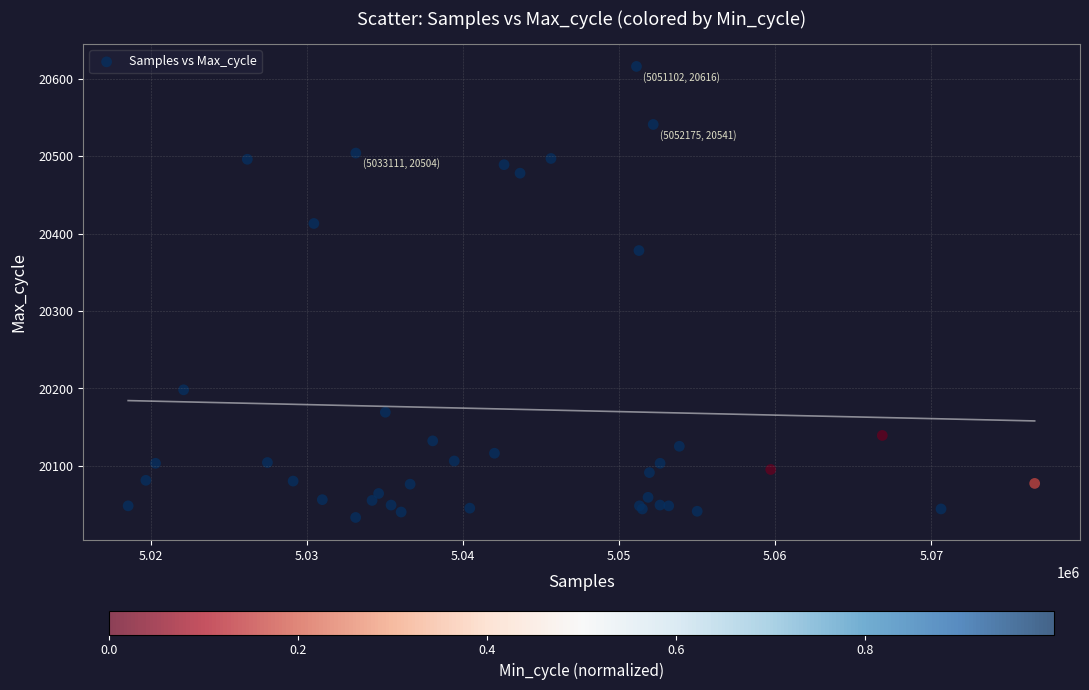

What Y value in the scatter plot is closest to 20324?

20378